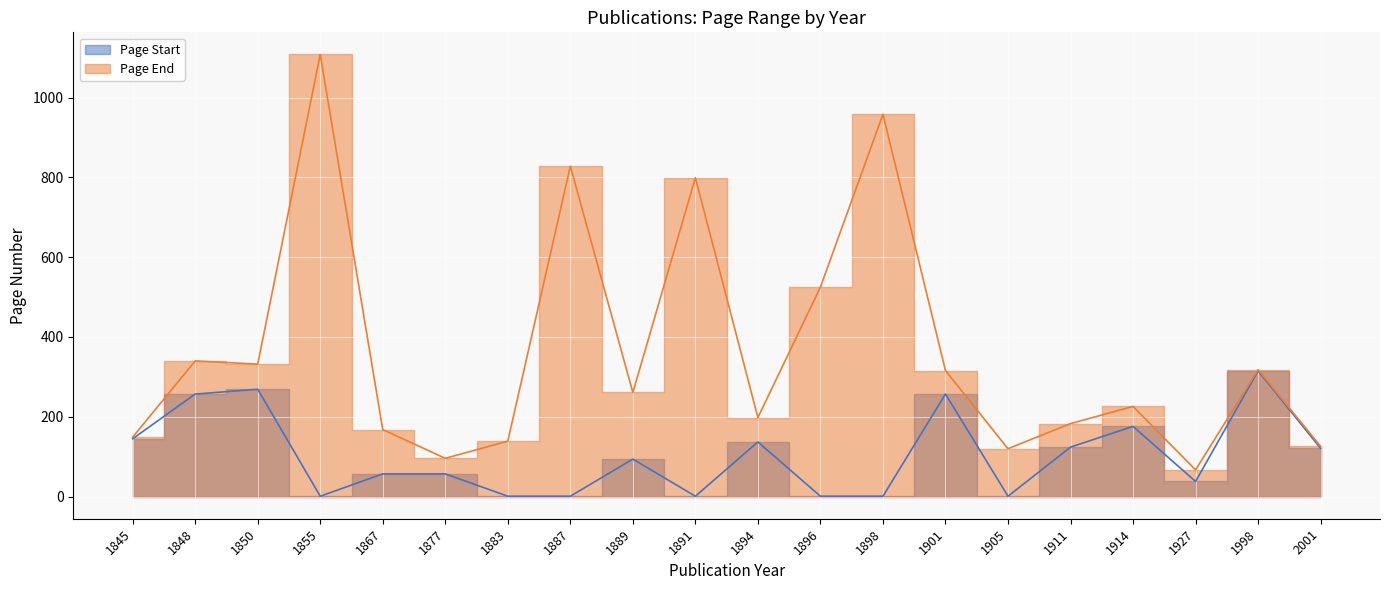

What is the highest value of the Page End series?

1108